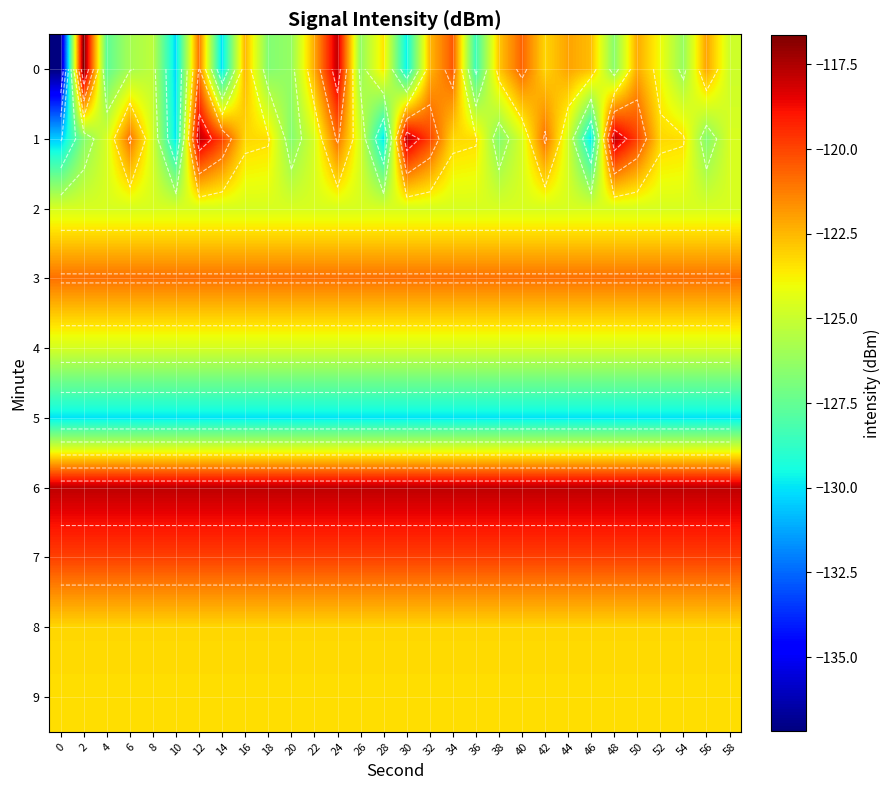

How many values in the 1 series are below -123?

21